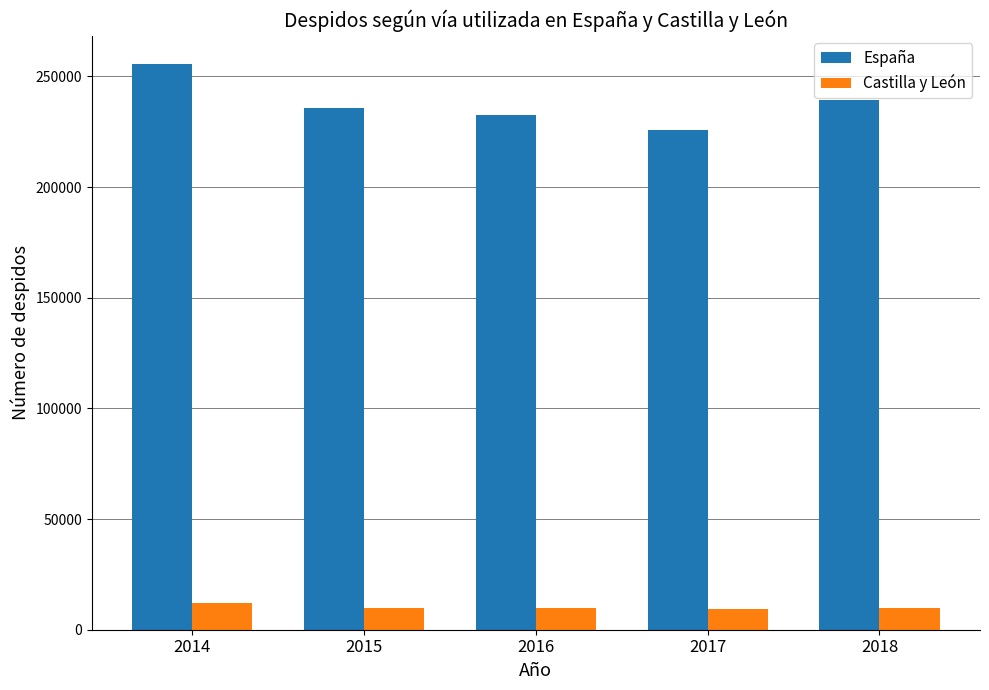

What is the difference between the maximum and minimum values in the España series?

29714